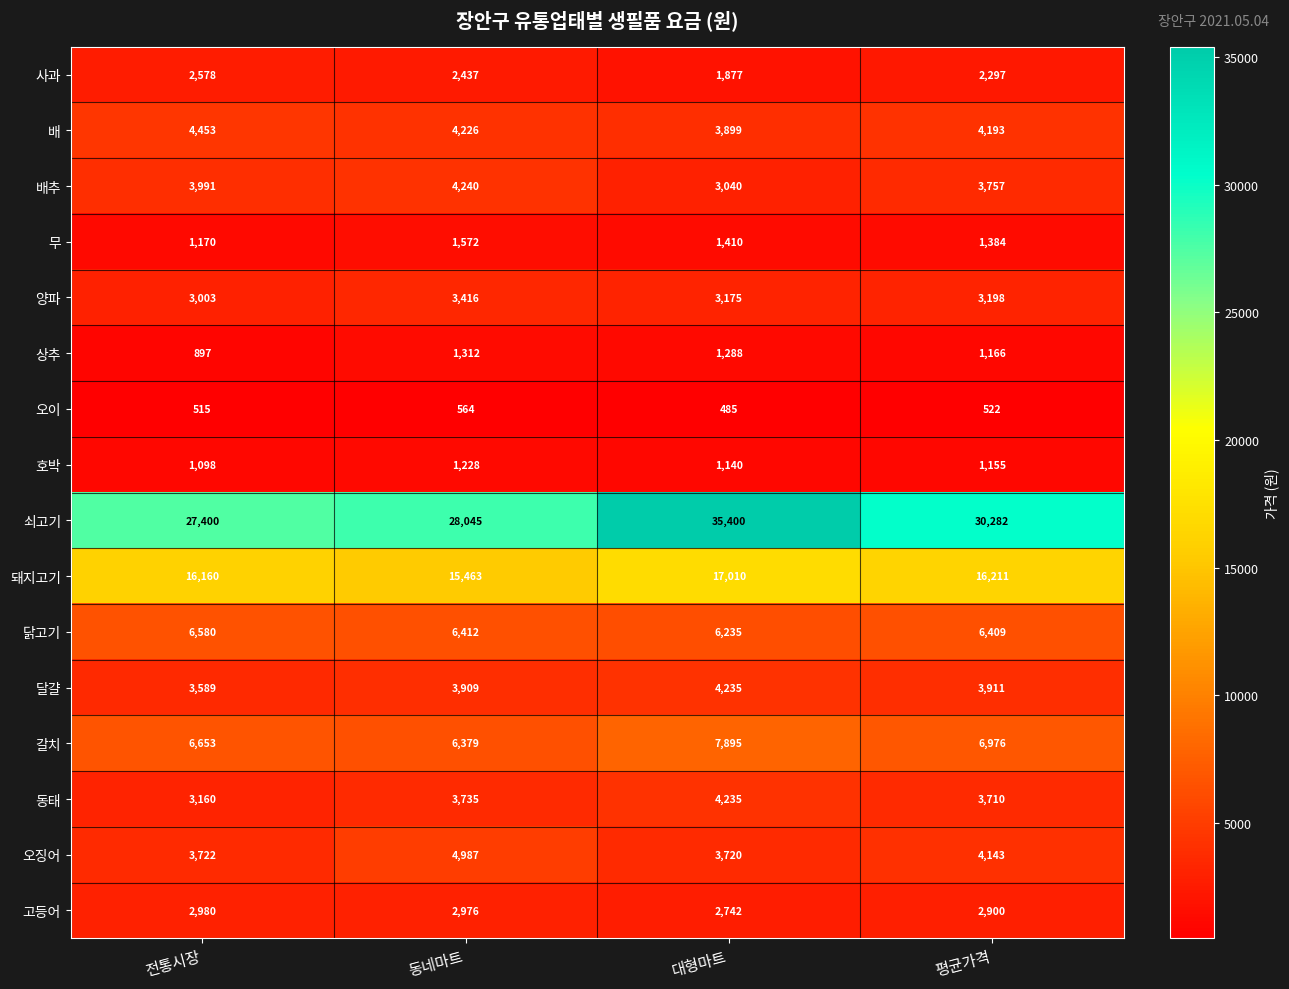

Which category has the highest value across all series?

대형마트